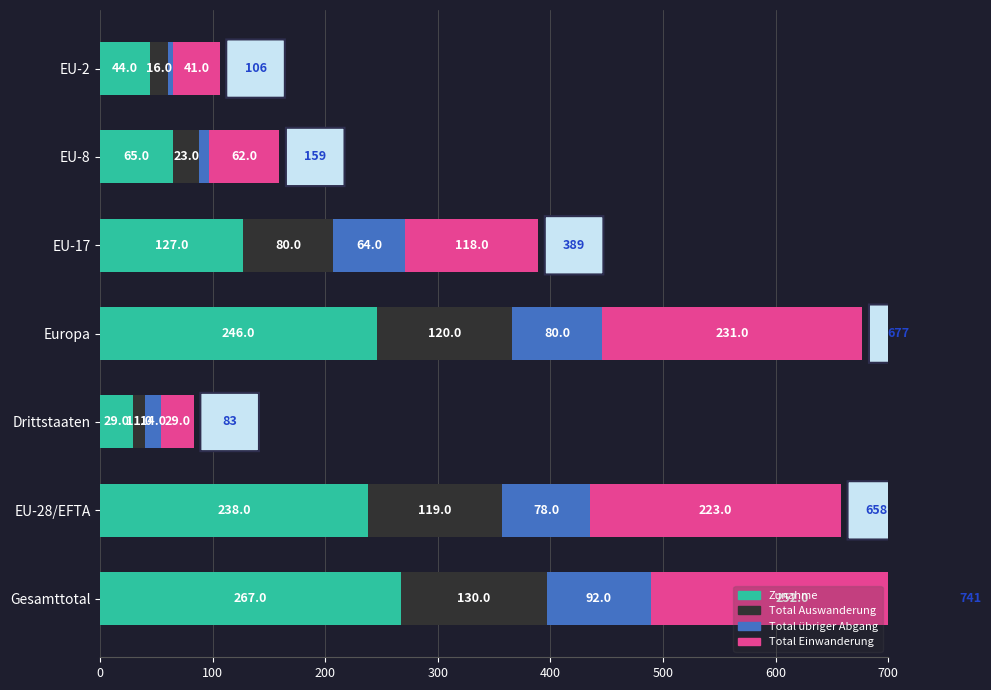

How many data points in Total Auswanderung are above 80?

3